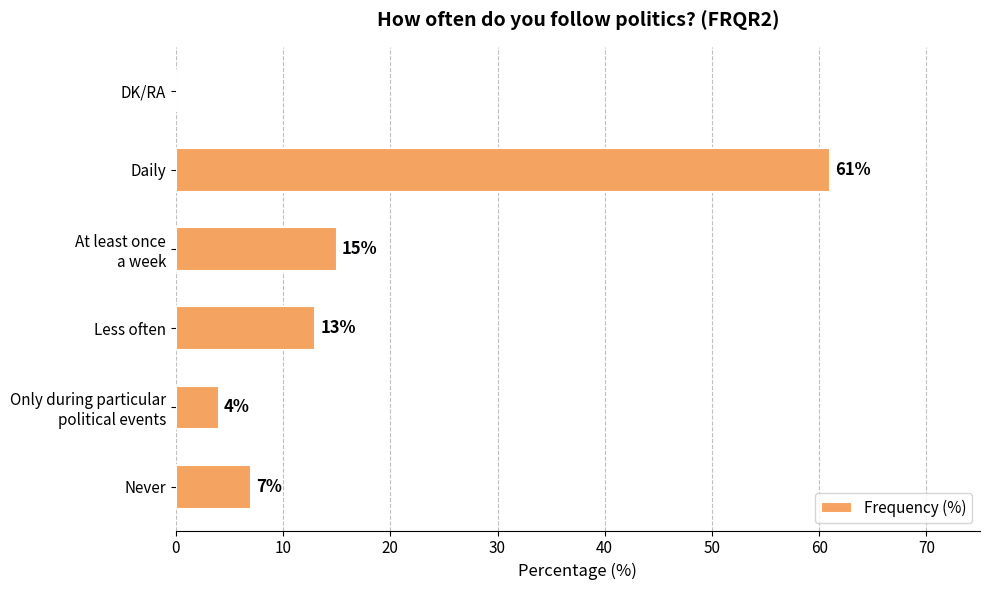

Does the chart contain stacked bars?

No